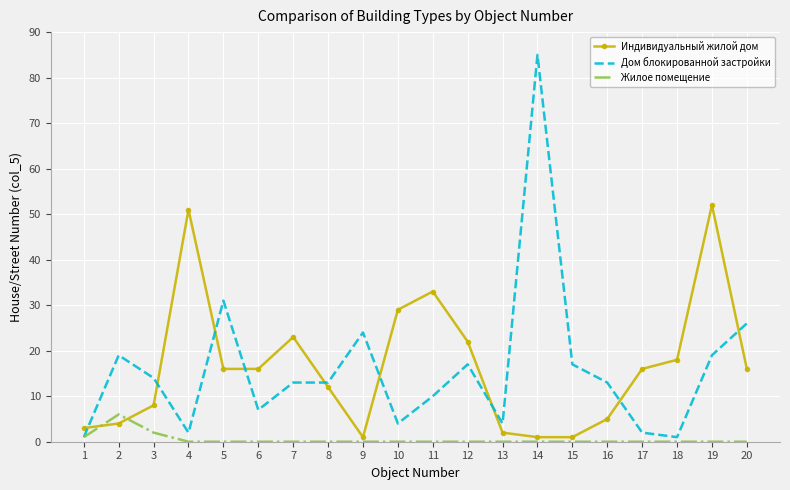

Reading left to right, list all the values displayed in this chart.

Индивидуальный жилой дом: 3	4	8	51	16	16	23	12	1	29	33	22	2	1	1	5	16	18	52	16
Дом блокированной застройки: 1	19	14	2	31	7	13	13	24	4	10	17	4	85	17	13	2	1	19	26
Жилое помещение: 1	6	2	0	0	0	0	0	0	0	0	0	0	0	0	0	0	0	0	0